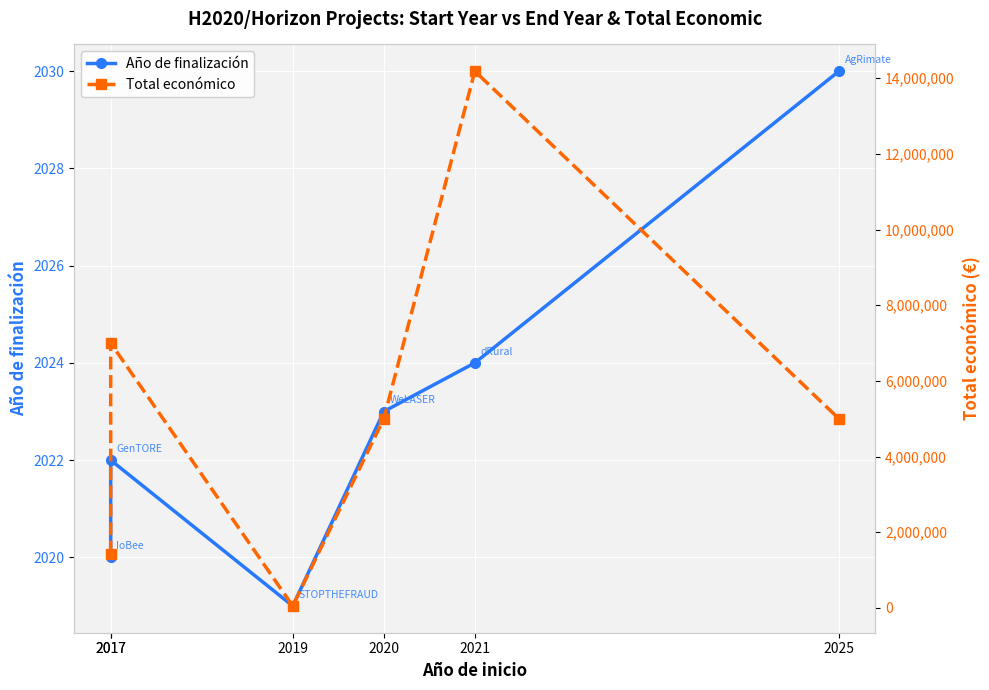

Is the value of Año de finalización at 2021 greater than the value of Total económico at 2017?

No